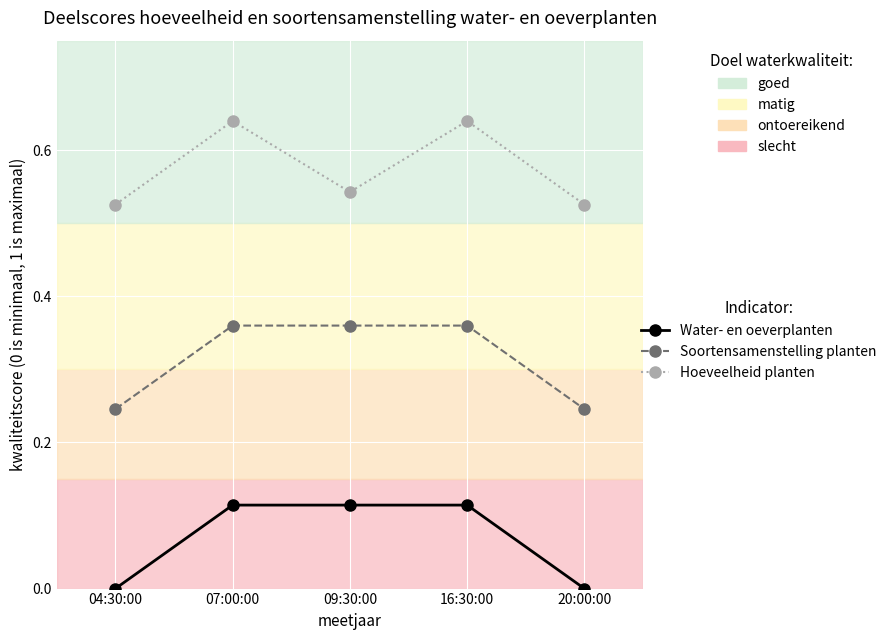

True or false: Soortensamenstelling planten and Hoeveelheid planten cross at least once.

False